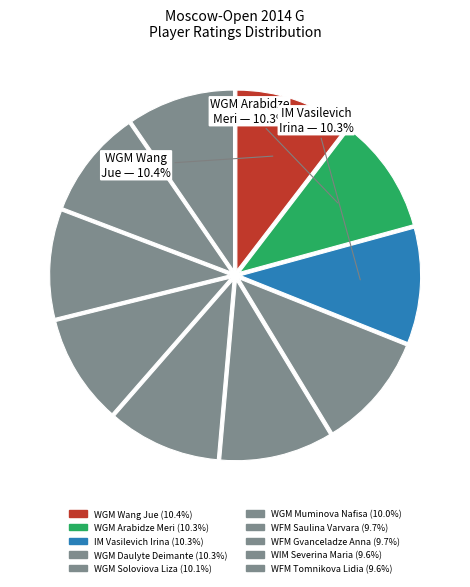

What percentage is NOT represented by WGM Soloviova Liza?

89.9%